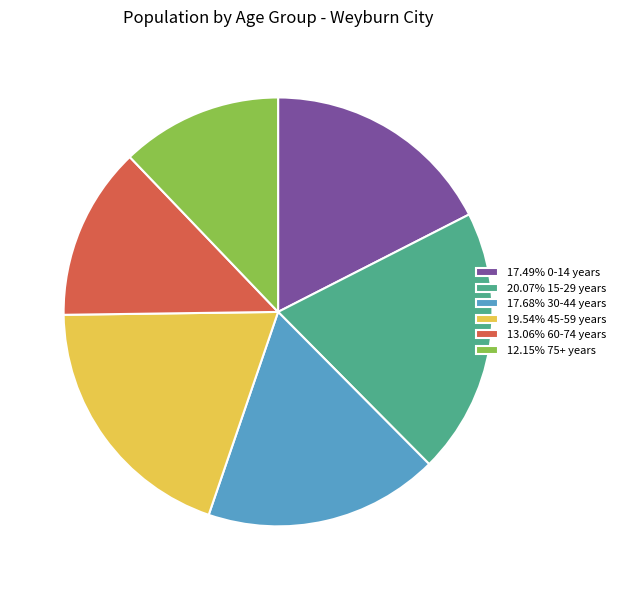

Does 19.54% 45-59 years represent more than half of the total?

No